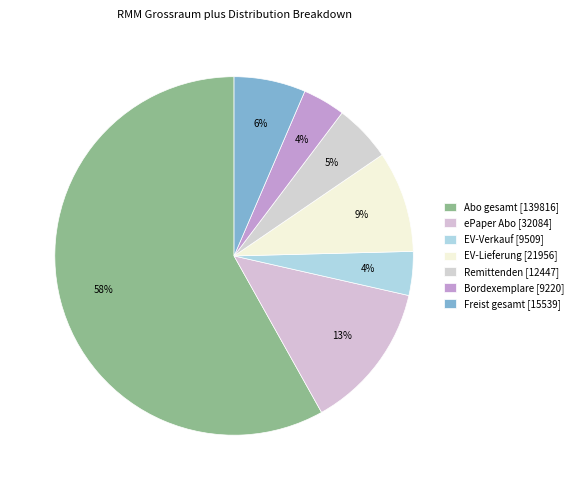

Is Abo gesamt [139816] the majority of the pie?

Yes